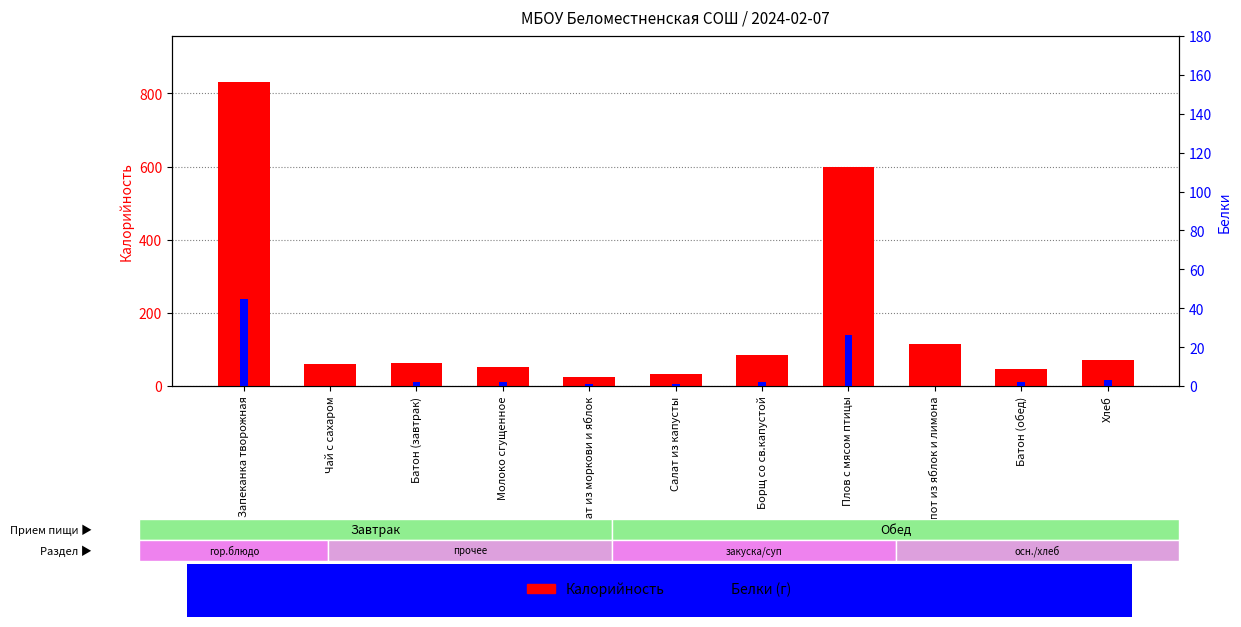

What is the approximate value of Калорийность at Плов с мясом птицы, to the nearest 100?

600